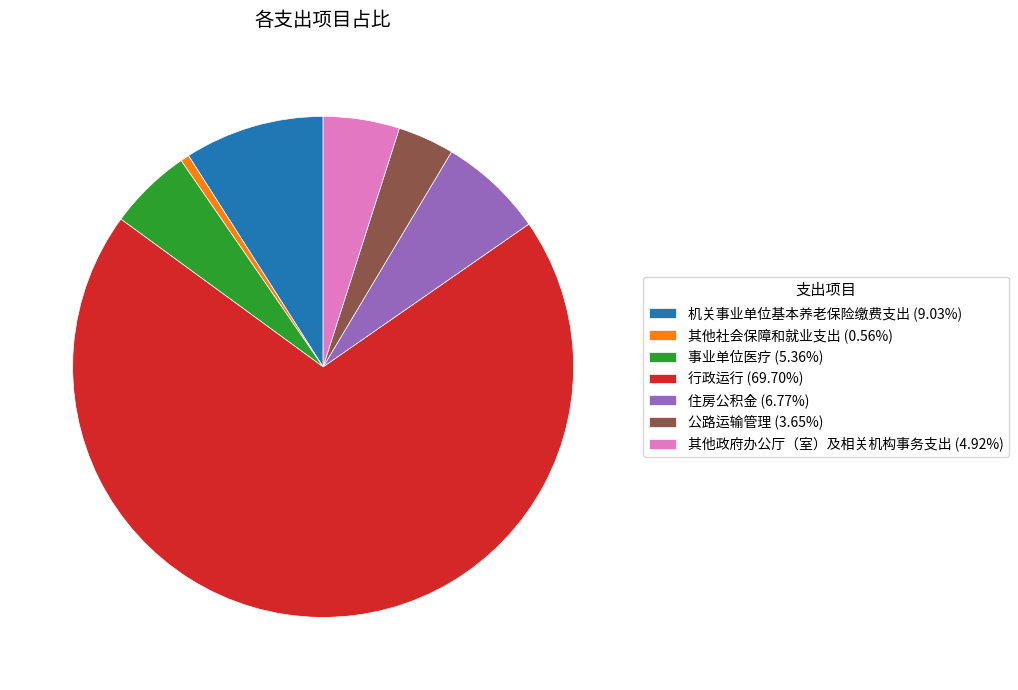

Which category accounts for the majority?

行政运行